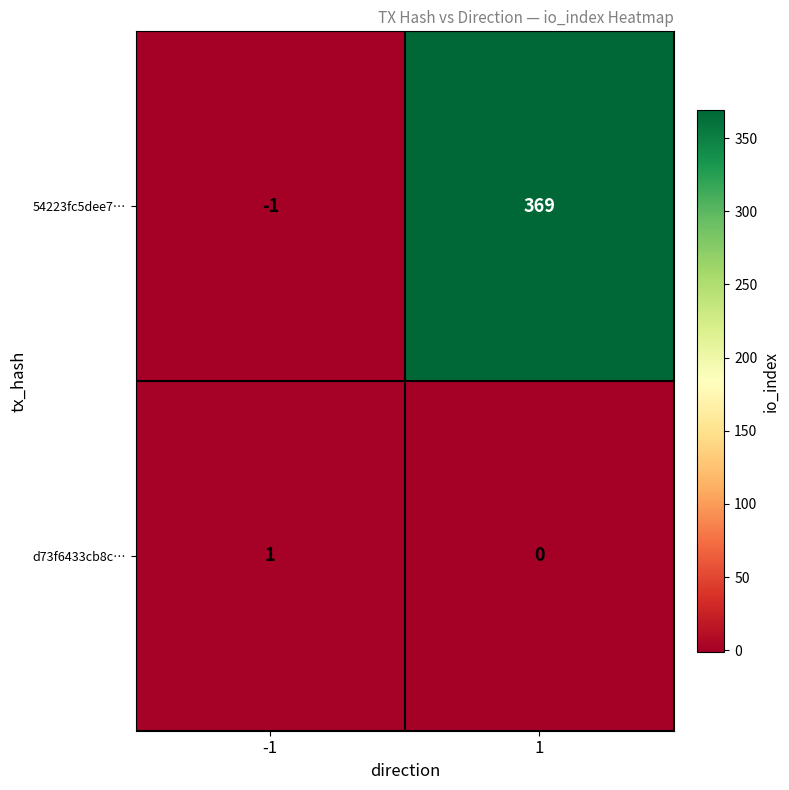

List the labels in order of d73f6433cb8c… value, smallest first.

1, -1